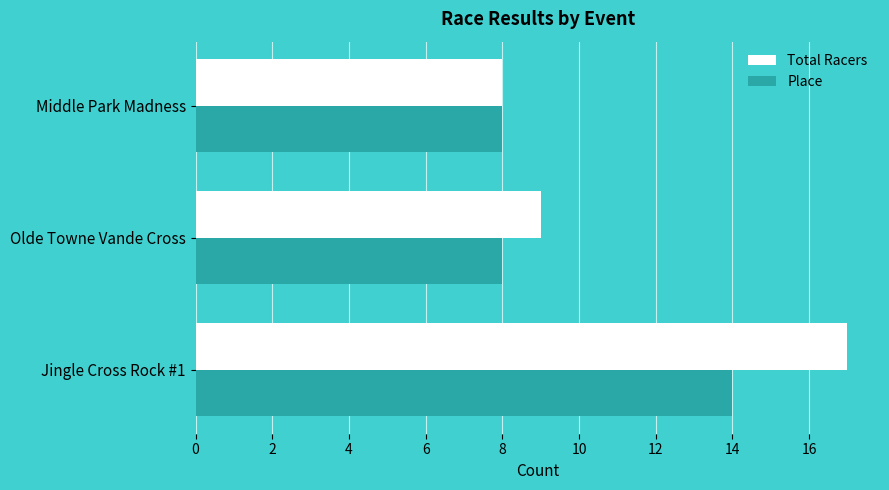

At which label is Total Racers closest to 12?

Olde Towne Vande Cross